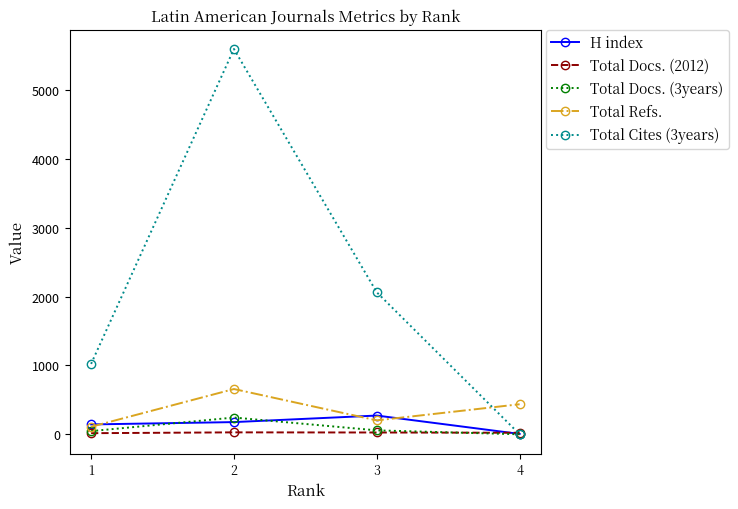

Which series has the largest total across all categories?

Total Cites (3years)